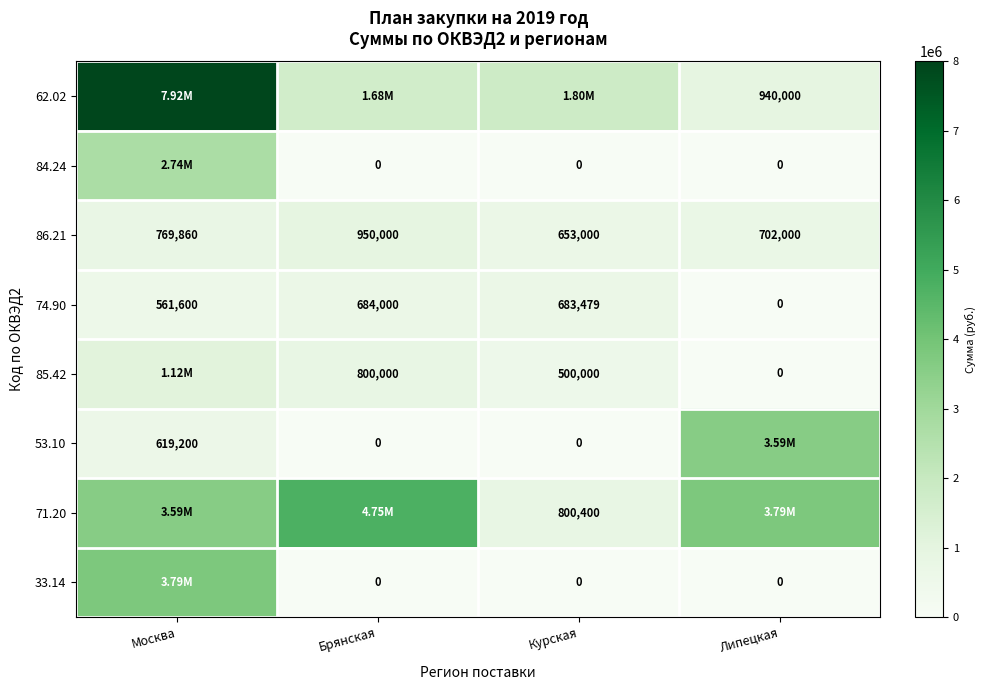

Rank the categories by 74.90 value from lowest to highest.

Липецкая, Москва, Курская, Брянская